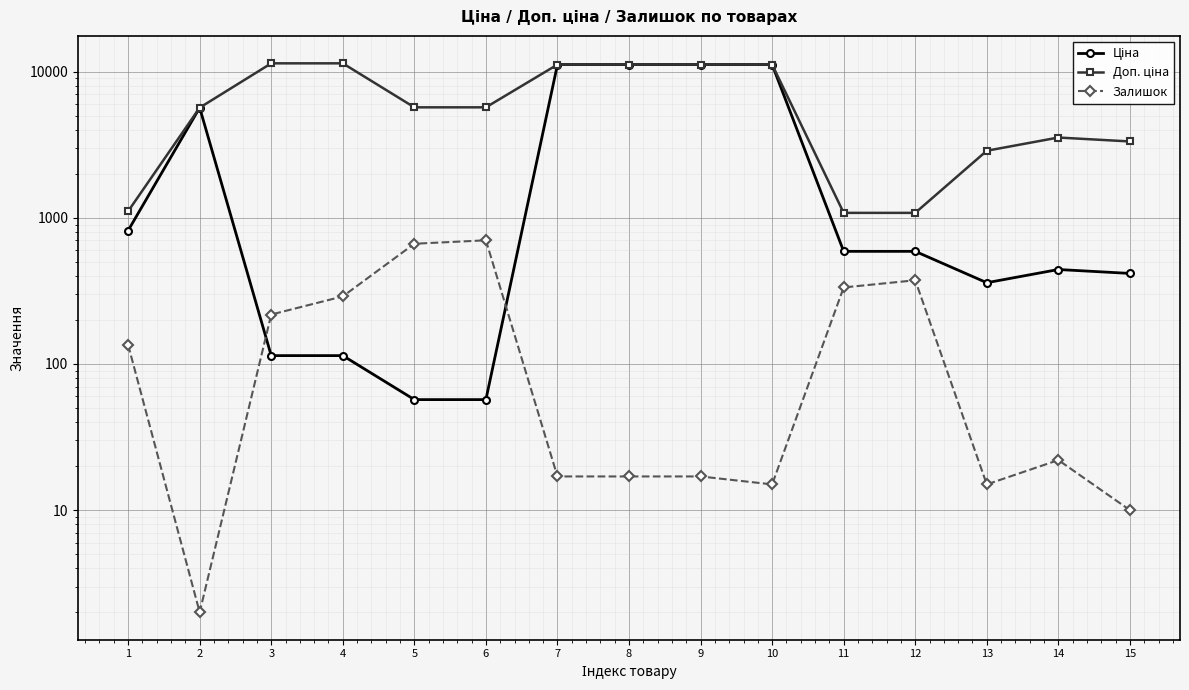

What is the spread (max minus min) of values at 8?

11171.2